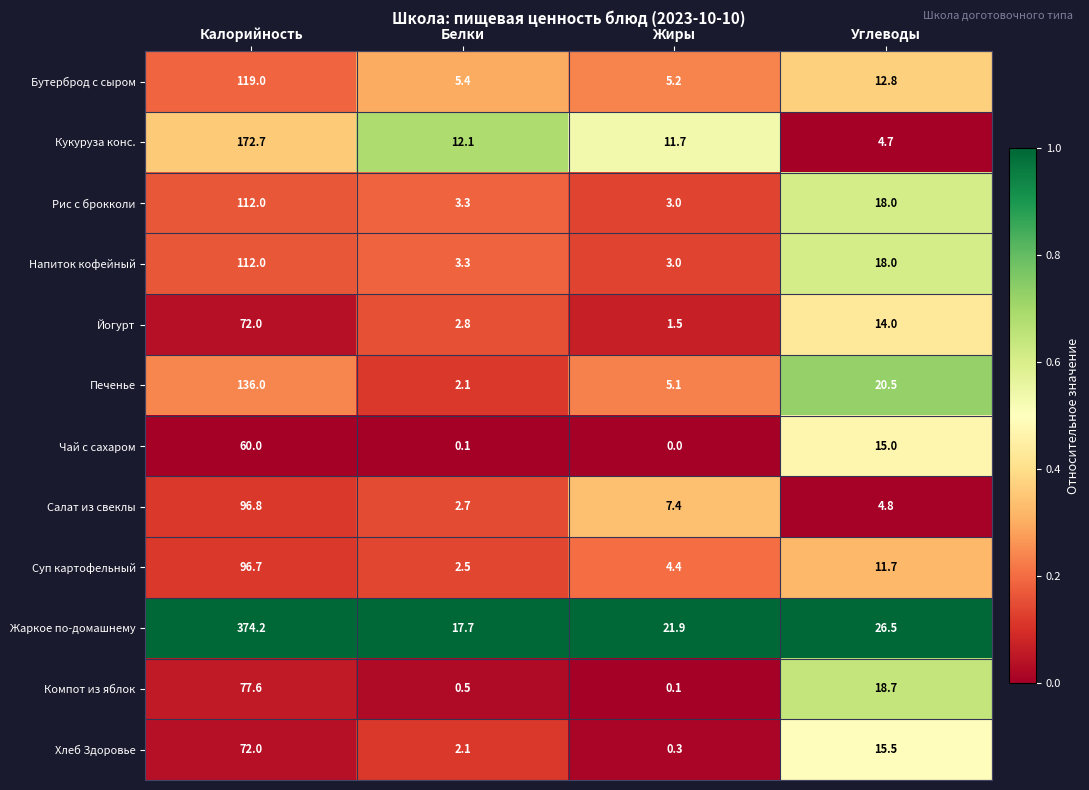

Which series has the largest range (max minus min)?

Жаркое по-домашнему